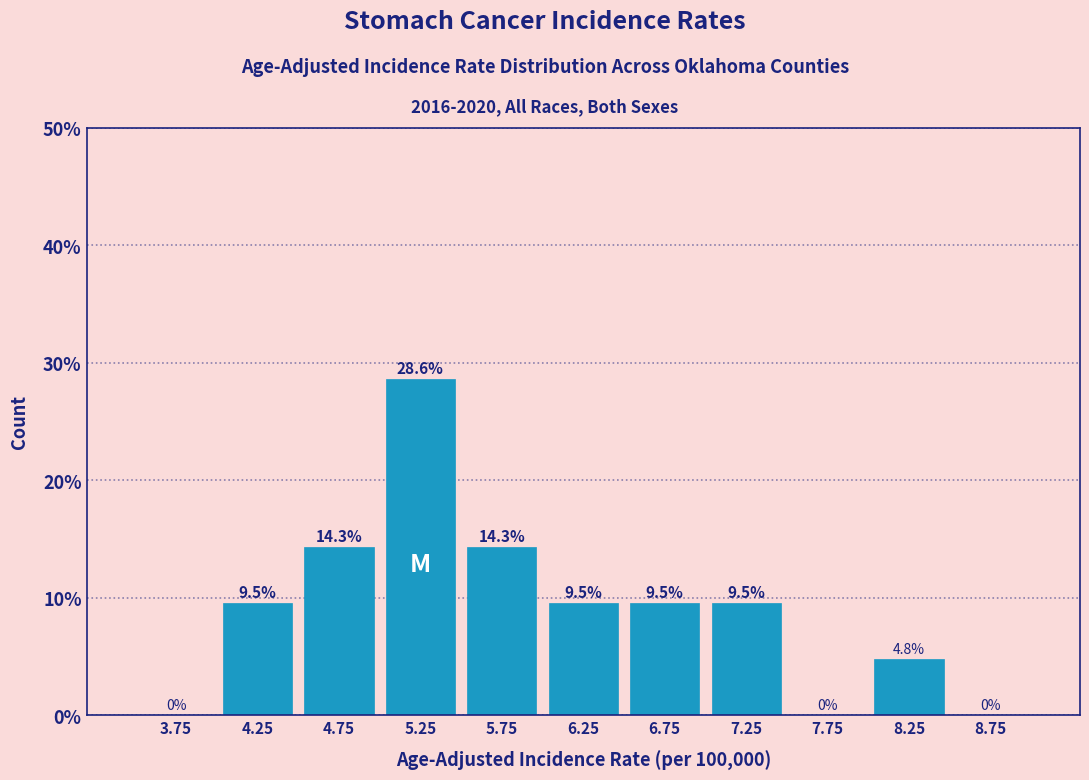

Reading left to right, transcribe this chart: for each bar, give the range it covers on the x-axis and its height.

3.5 to 4.0: 0.0
4.0 to 4.5: 9.5
4.5 to 5.0: 14.3
5.0 to 5.5: 28.6
5.5 to 6.0: 14.3
6.0 to 6.5: 9.5
6.5 to 7.0: 9.5
7.0 to 7.5: 9.5
7.5 to 8.0: 0.0
8.0 to 8.5: 4.8
8.5 to 9.0: 0.0